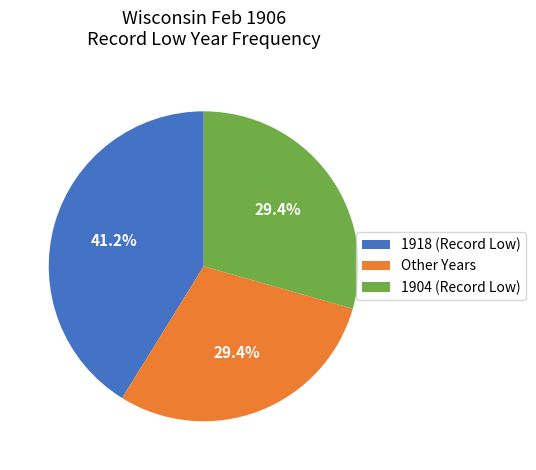

What is the largest slice in the pie chart?

1918 (Record Low)